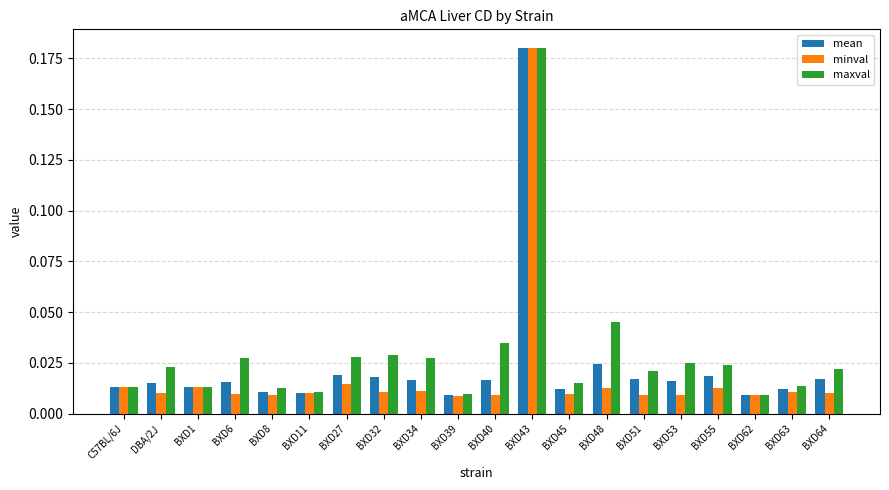

Which series changed the most between BXD27 and BXD43?

minval